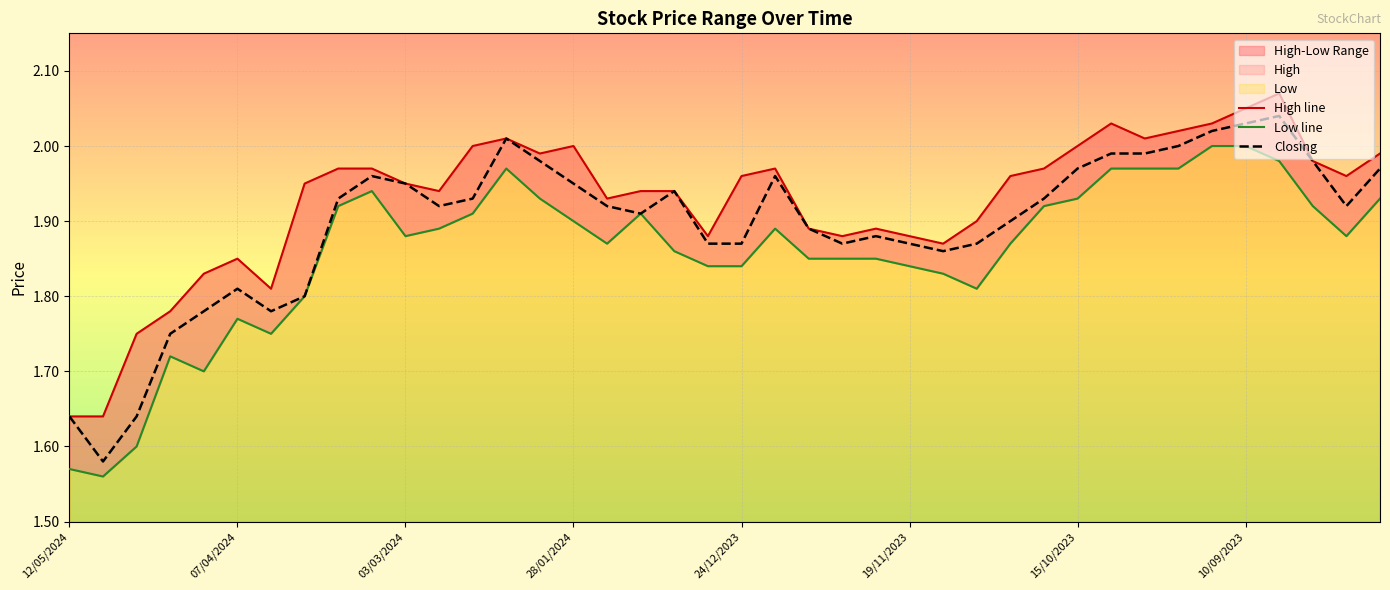

Which series changed the most between 8 and 12?

High line